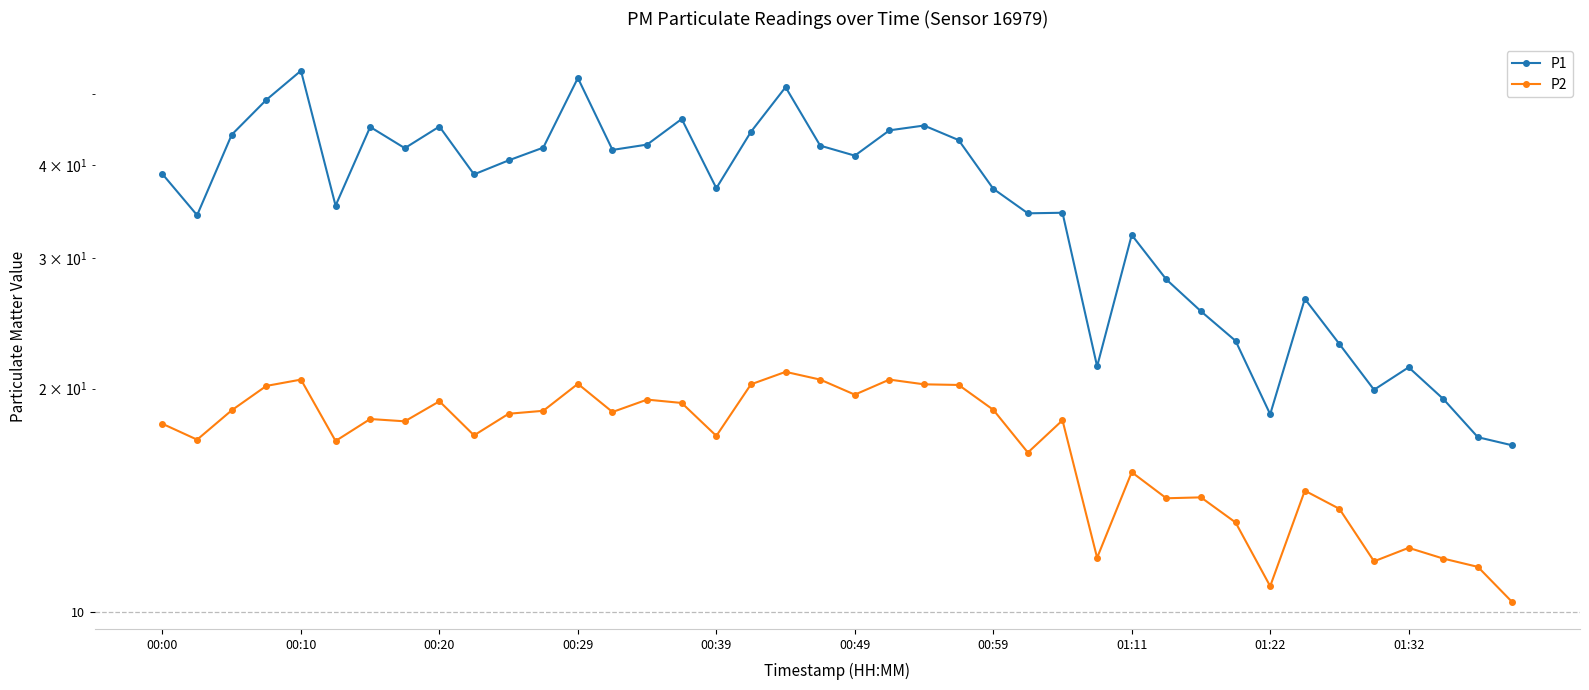

How many data points in P1 are less than 38?

19